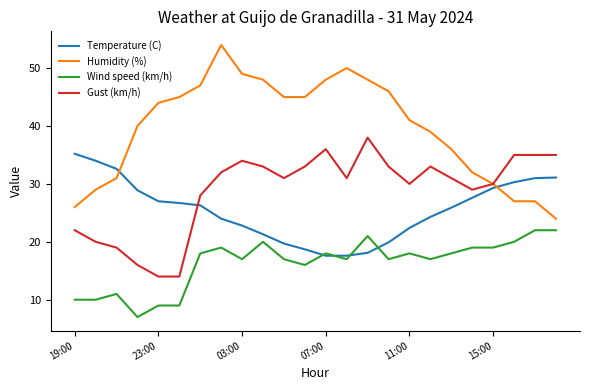

What is the smallest value displayed?

7.0